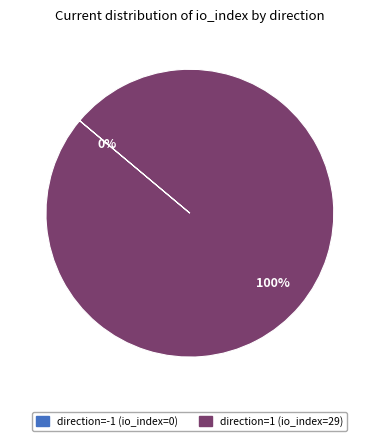

Is it true that direction=1 (io_index=29) is 100% of the pie?

True